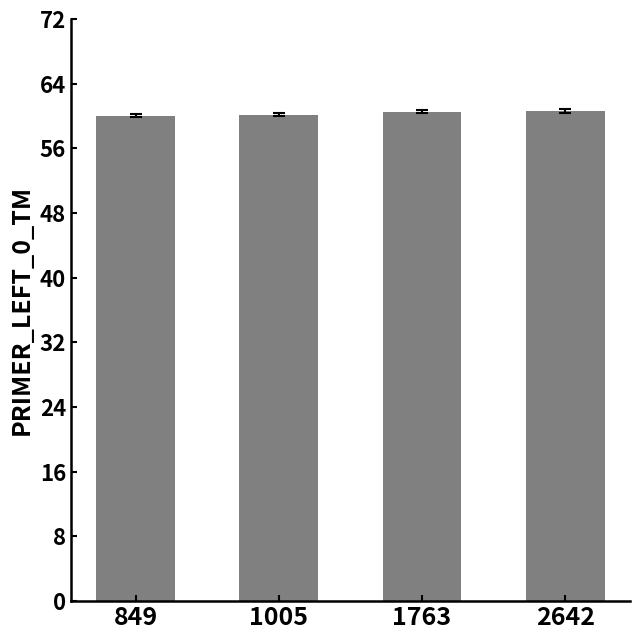

What is the ratio of the value at 1763 to the value at 1005?

1.0